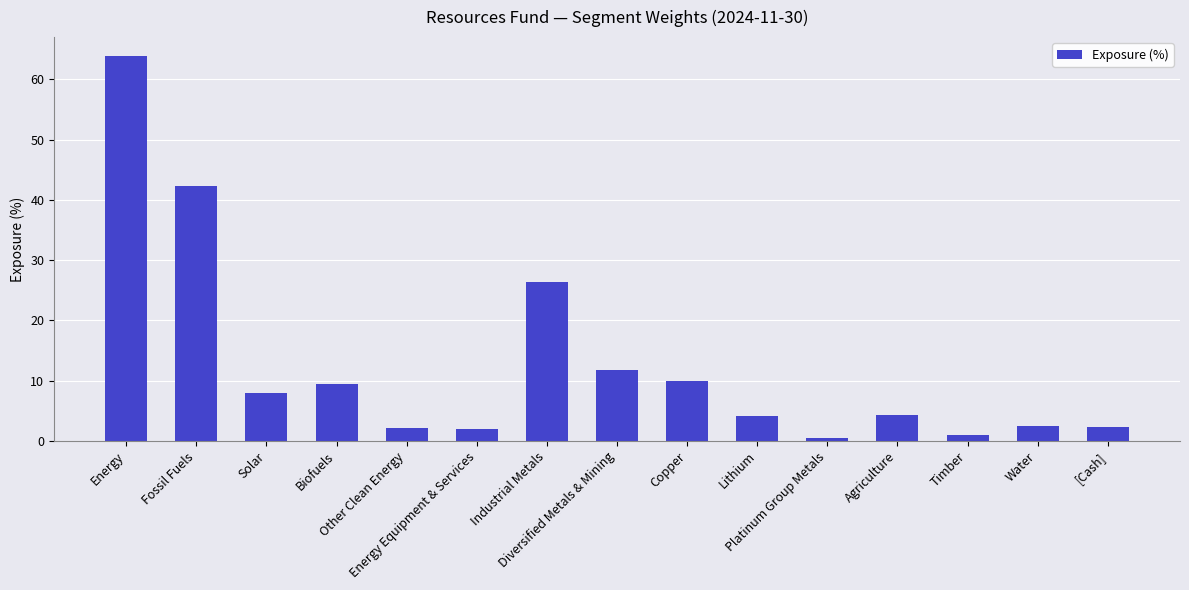

What is the value of the 14th bar from the left?

2.4